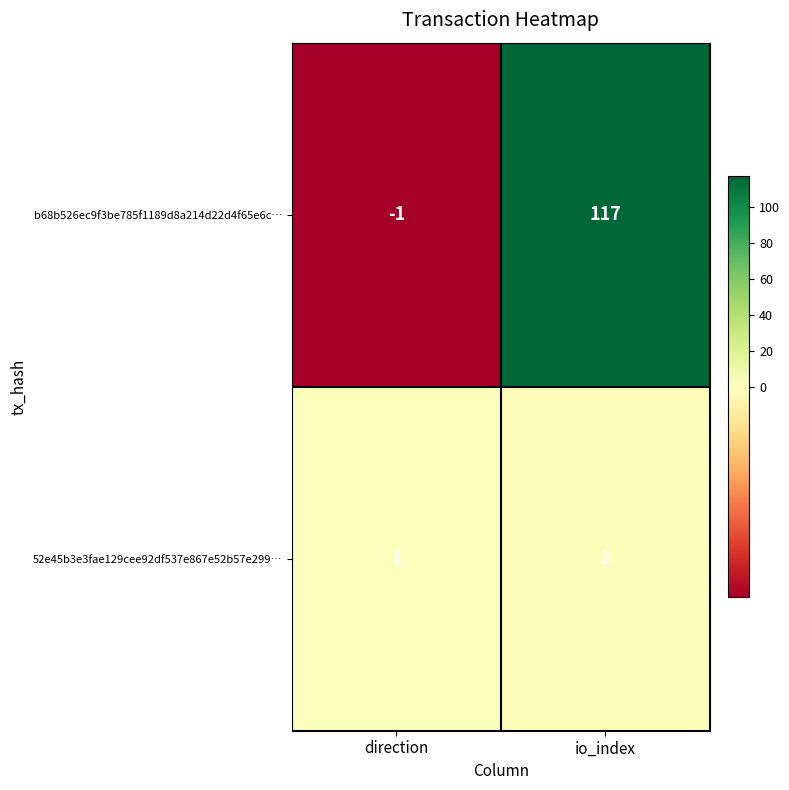

What is the sum of all b68b526ec9f3be785f1189d8a214d22d4f65e6c… values?

116